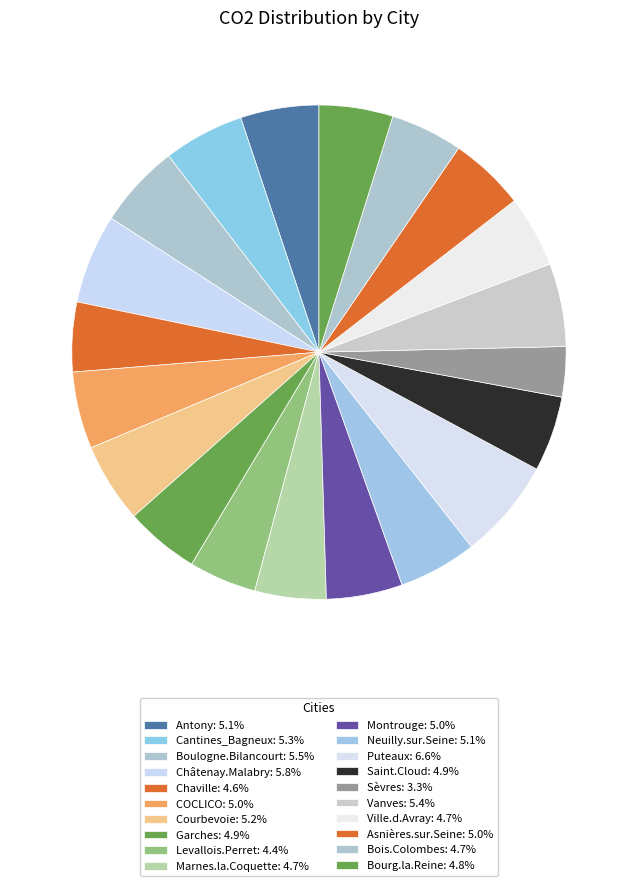

Do Sèvres and Montrouge together represent more than half of the pie?

No